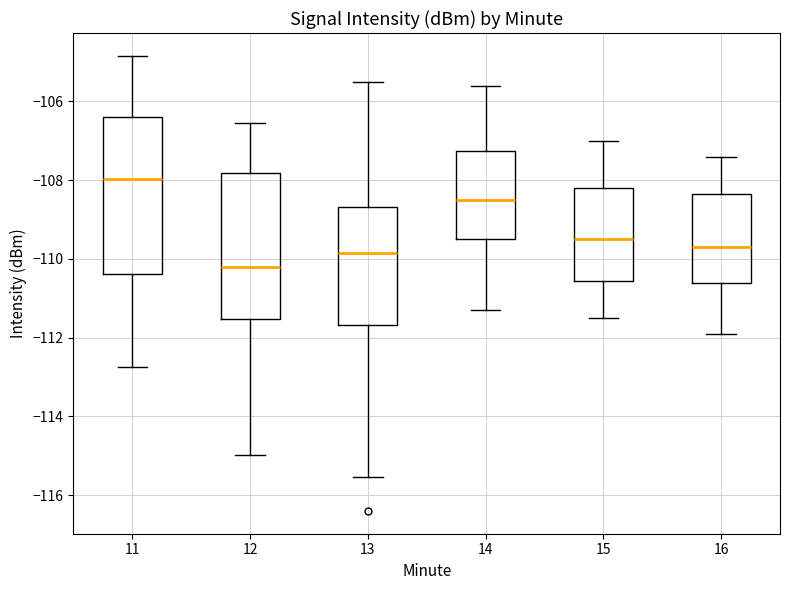

Reading left to right, read every box against the y-axis: the position of its median line, the range the box covers, and the ends of its whiskers. The values are not printed on the chart, so give them approximately, as read against the axis.

11: median -108.0, box -110.4 to -106.4, whiskers -112.8 to -104.8
12: median -110.2, box -111.6 to -107.8, whiskers -115.0 to -106.6
13: median -109.8, box -111.6 to -108.6, whiskers -115.6 to -105.4
14: median -108.4, box -109.4 to -107.2, whiskers -111.2 to -105.6
15: median -109.4, box -110.6 to -108.2, whiskers -111.4 to -107.0
16: median -109.6, box -110.6 to -108.4, whiskers -111.8 to -107.4